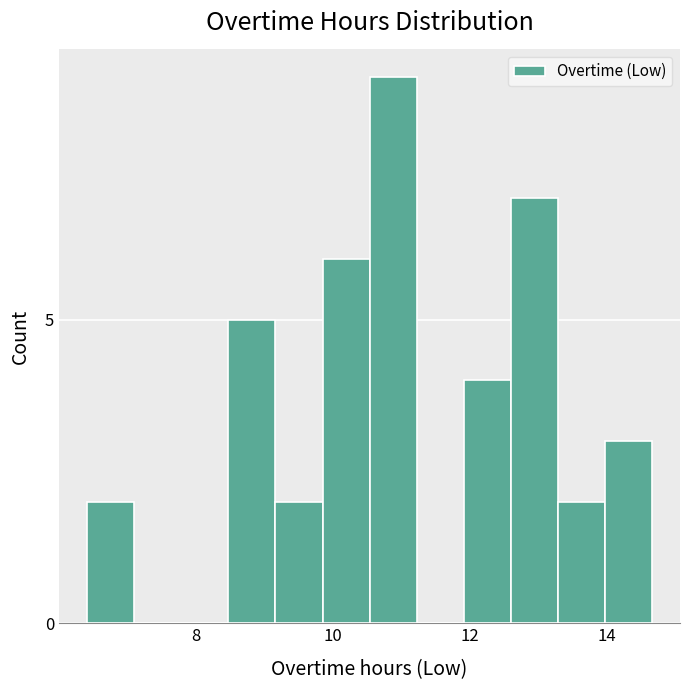

Around what value on the x-axis is the tallest bar? Give the approximate position of its centre, as read against the axis.

10.8